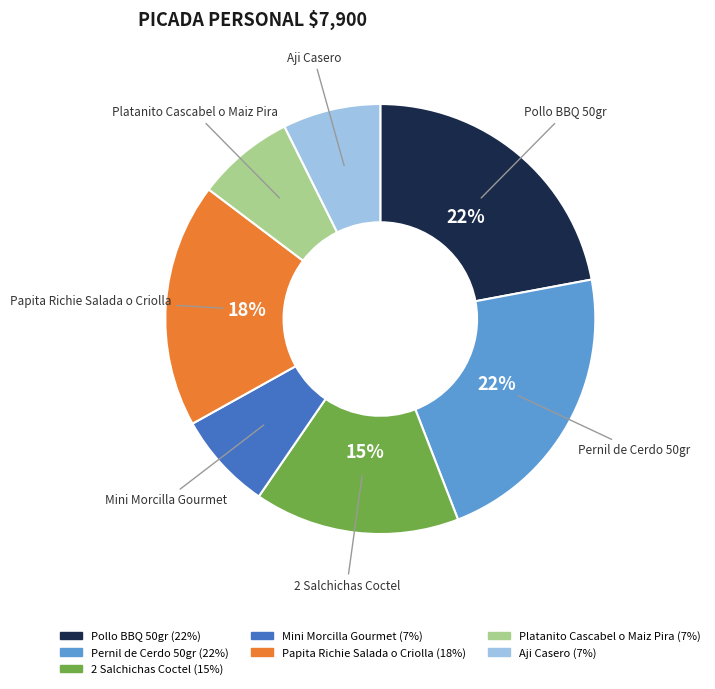

To the nearest percent, what is the difference between the largest and smallest slice percentages?

15%